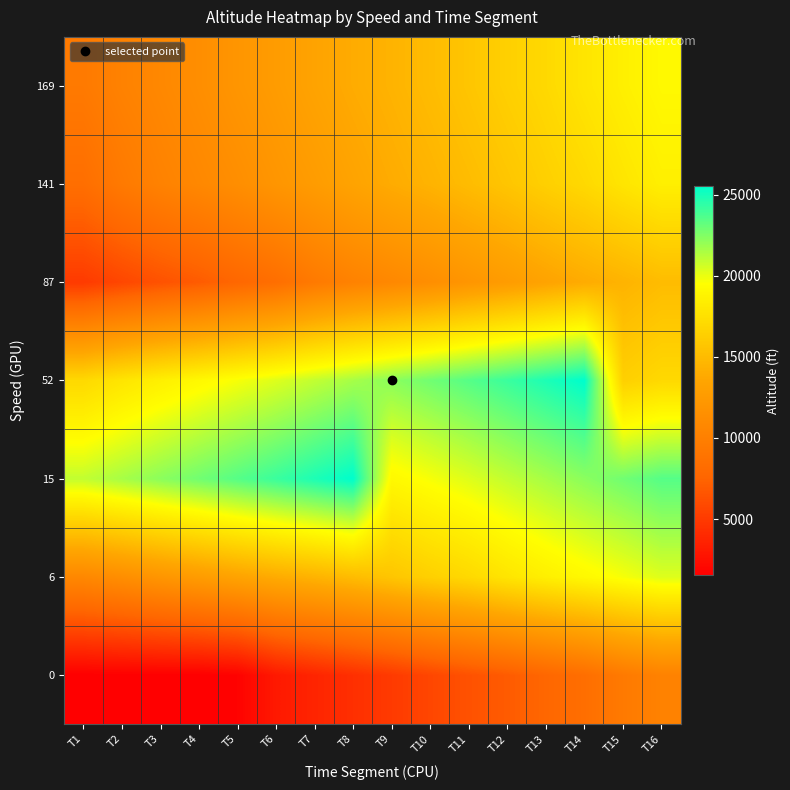

What is the smallest value displayed?

1545